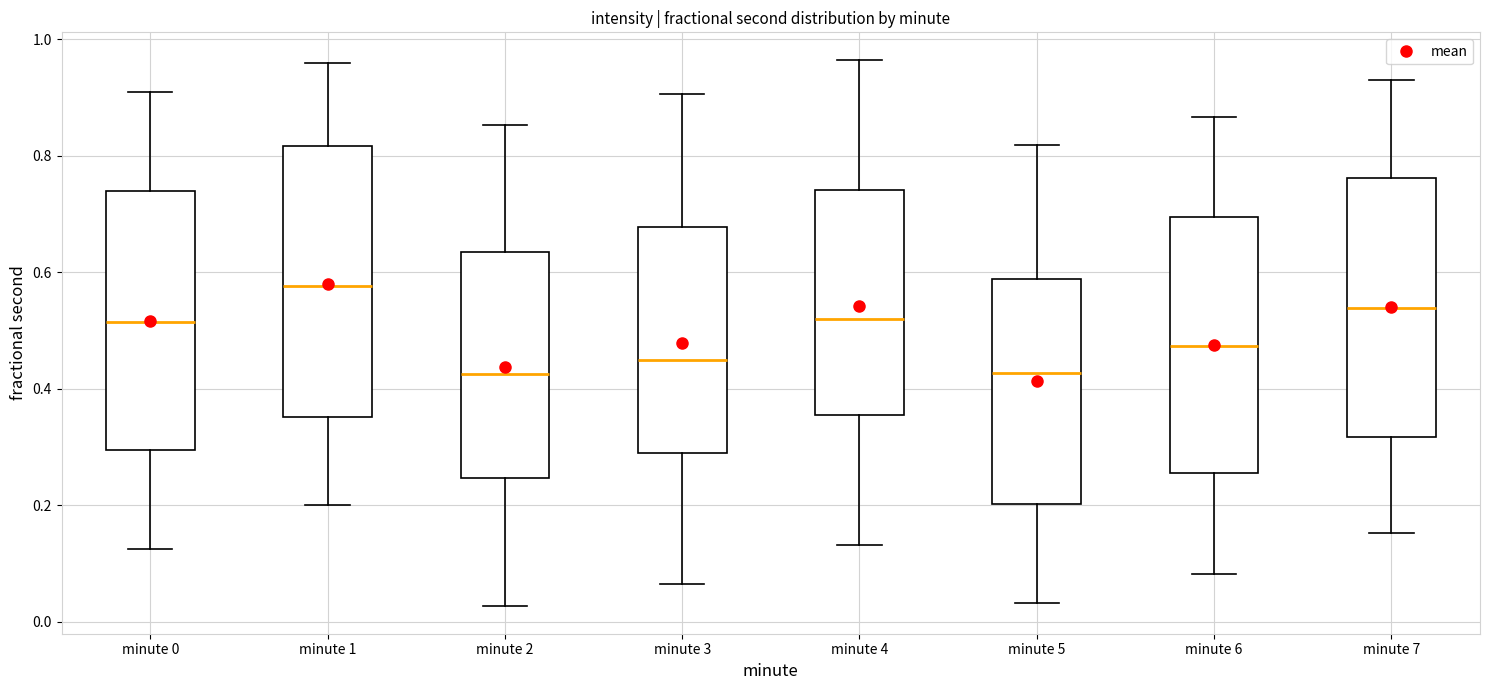

Reading left to right, read every box against the y-axis: the position of its median line, the range the box covers, and the ends of its whiskers. The values are not printed on the chart, so give them approximately, as read against the axis.

minute 0: median 0.52, box 0.30 to 0.74, whiskers 0.12 to 0.90
minute 1: median 0.58, box 0.36 to 0.82, whiskers 0.20 to 0.96
minute 2: median 0.42, box 0.24 to 0.64, whiskers 0.02 to 0.86
minute 3: median 0.44, box 0.28 to 0.68, whiskers 0.06 to 0.90
minute 4: median 0.52, box 0.36 to 0.74, whiskers 0.14 to 0.96
minute 5: median 0.42, box 0.20 to 0.58, whiskers 0.04 to 0.82
minute 6: median 0.48, box 0.26 to 0.70, whiskers 0.08 to 0.86
minute 7: median 0.54, box 0.32 to 0.76, whiskers 0.16 to 0.92